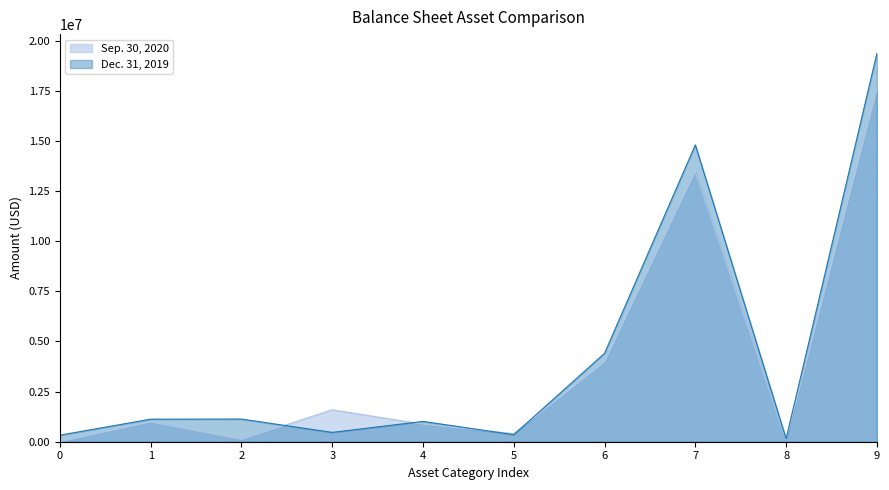

After their last crossing, which series has the higher values: Sep. 30, 2020 or Dec. 31, 2019?

Dec. 31, 2019